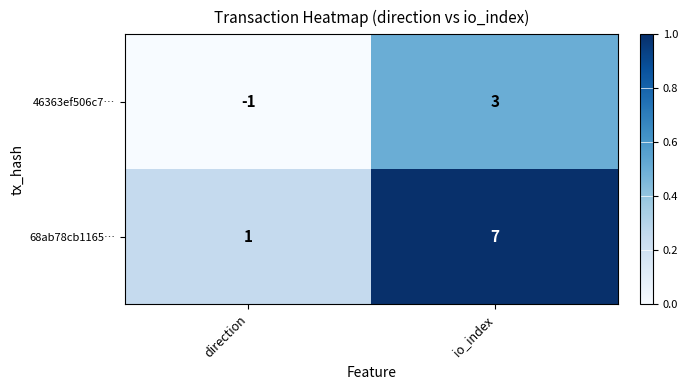

Count the number of categories in the chart.

2